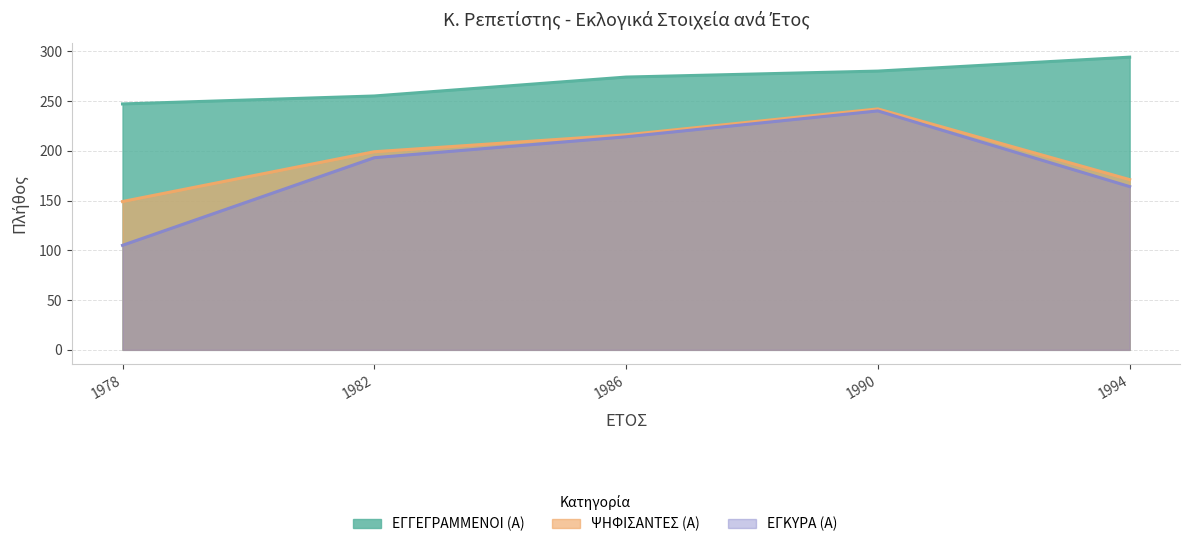

What is the total value across all series at 1978?

501